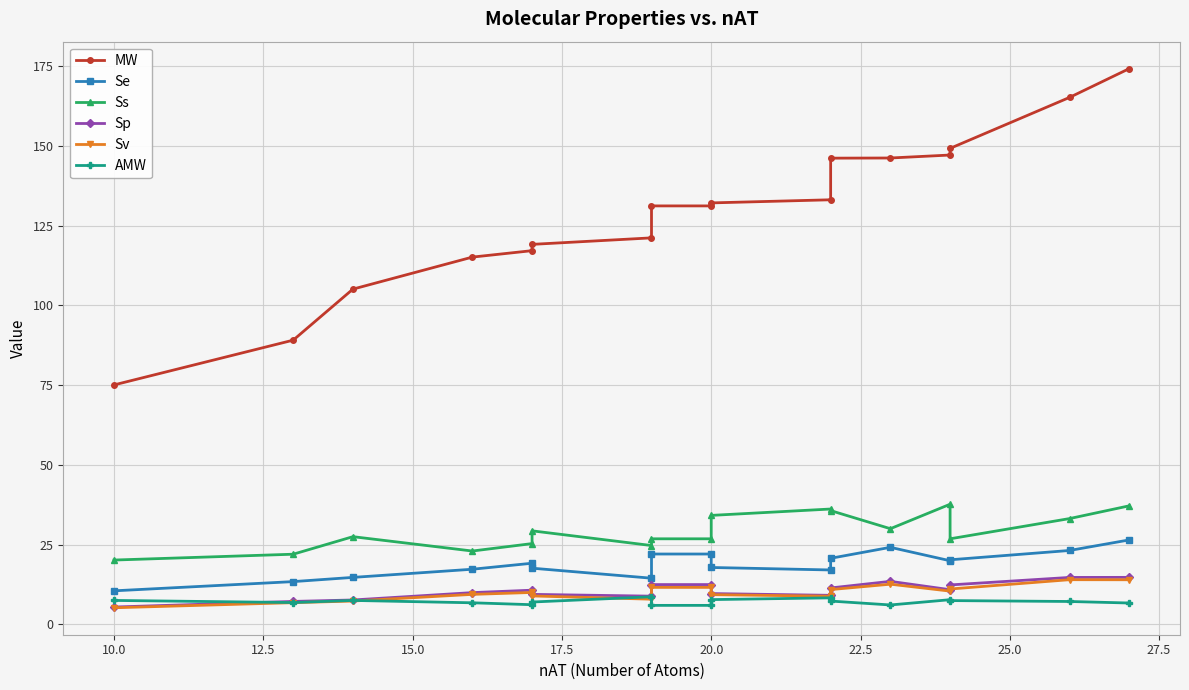

True or false: MW and Sp intersect in this chart.

False